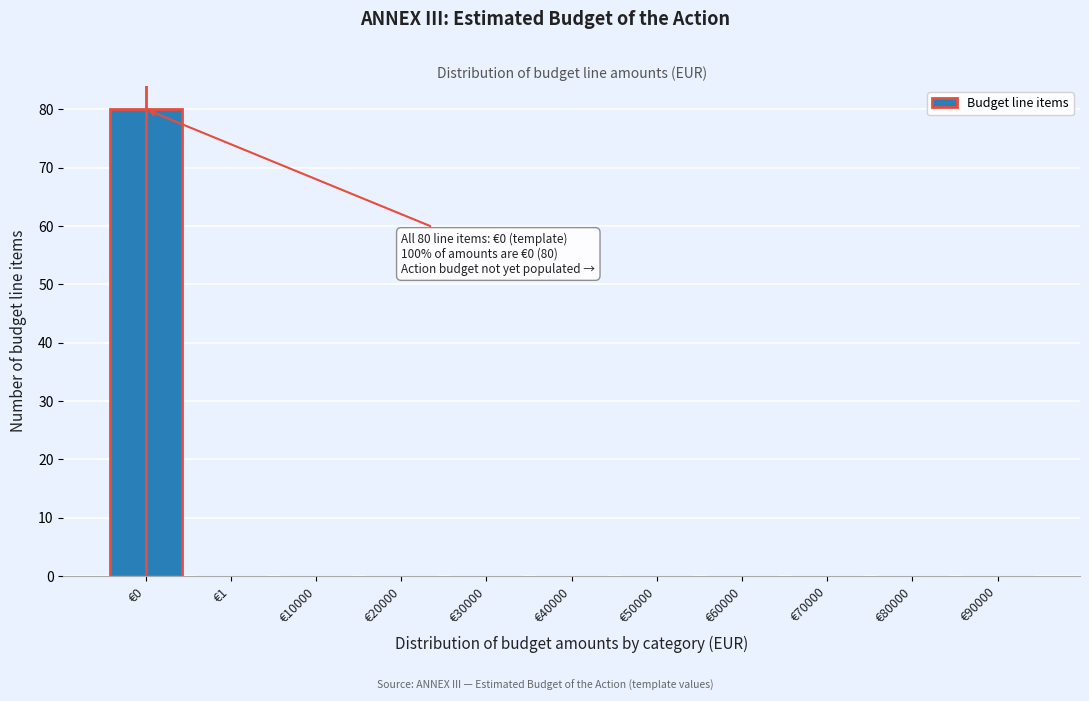

Reading left to right, extract all data points from this chart.

€0=80	€1=0	€10000=0	€20000=0	€30000=0	€40000=0	€50000=0	€60000=0	€70000=0	€80000=0	€90000=0